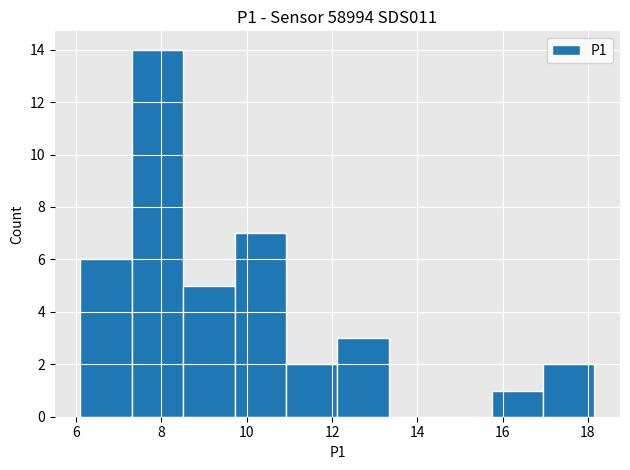

Reading left to right, transcribe this chart: for each bar, give the range it covers on the x-axis and its height. Neither the bar edges nor the heights are printed on the chart, so give them approximately, as read against the axes.

6.2 to 7.4: 6
7.4 to 8.6: 14
8.6 to 9.8: 5
9.8 to 11.0: 7
11.0 to 12.2: 2
12.2 to 13.4: 3
13.4 to 14.6: 0
14.6 to 15.8: 0
15.8 to 17.0: 1
17.0 to 18.2: 2